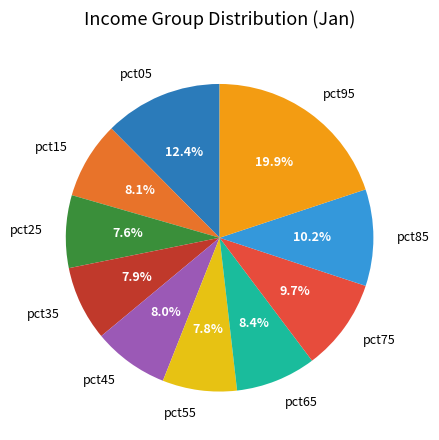

To the nearest percent, what is the difference between the largest and smallest slice percentages?

12%